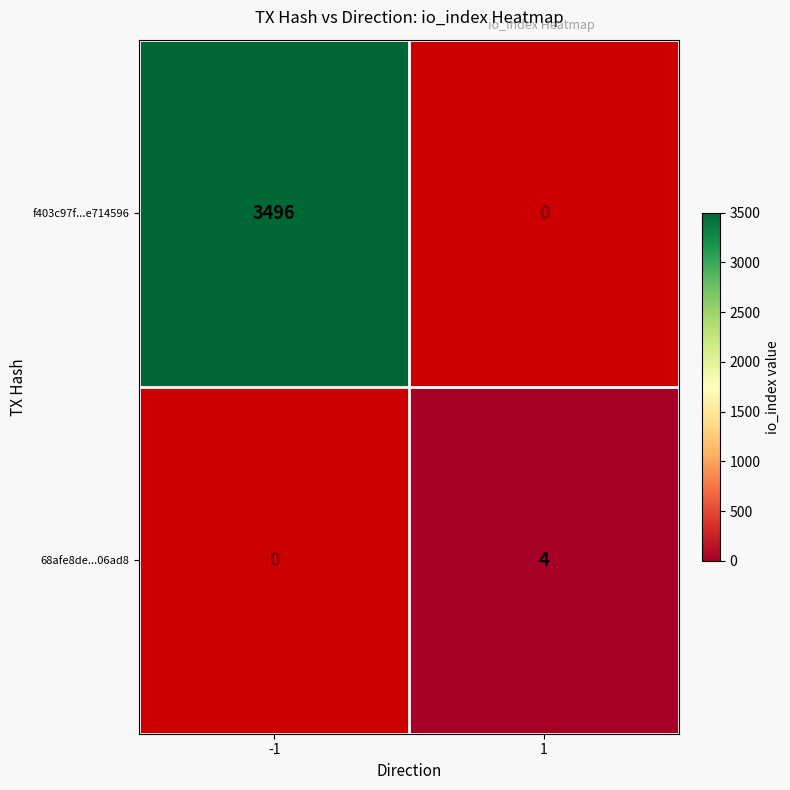

What is the minimum value shown in the chart?

4.0